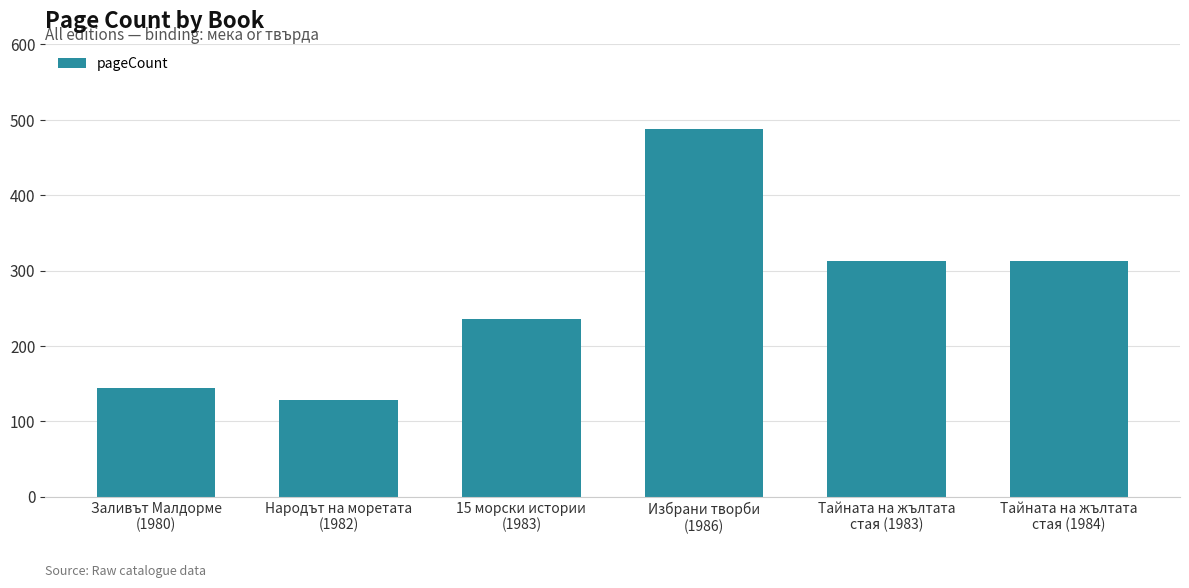

What is the approximate value at Тайната на жълтата
стая (1984), to the nearest 5?

310